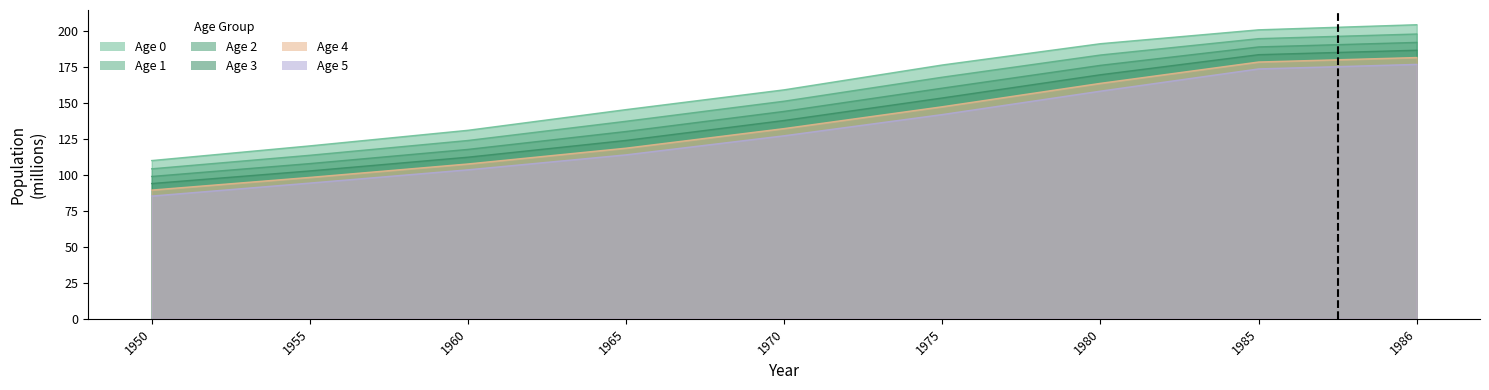

True or false: Age 2 has more than 0 points higher than both neighbors.

False